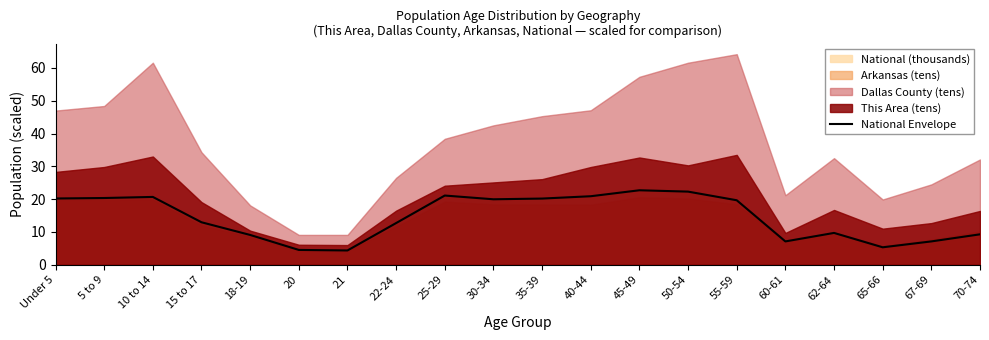

What is the label of the 12th point from the right?

25-29